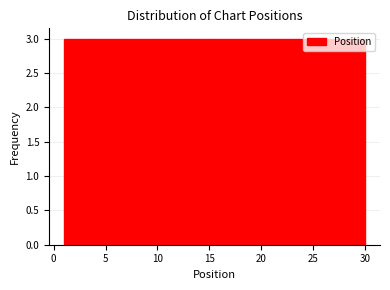

How tall is the bar that spans 1.0 to 3.9 on the x-axis? Neither the bar edges nor the heights are printed on the chart, so give them approximately, as read against the axes.

3